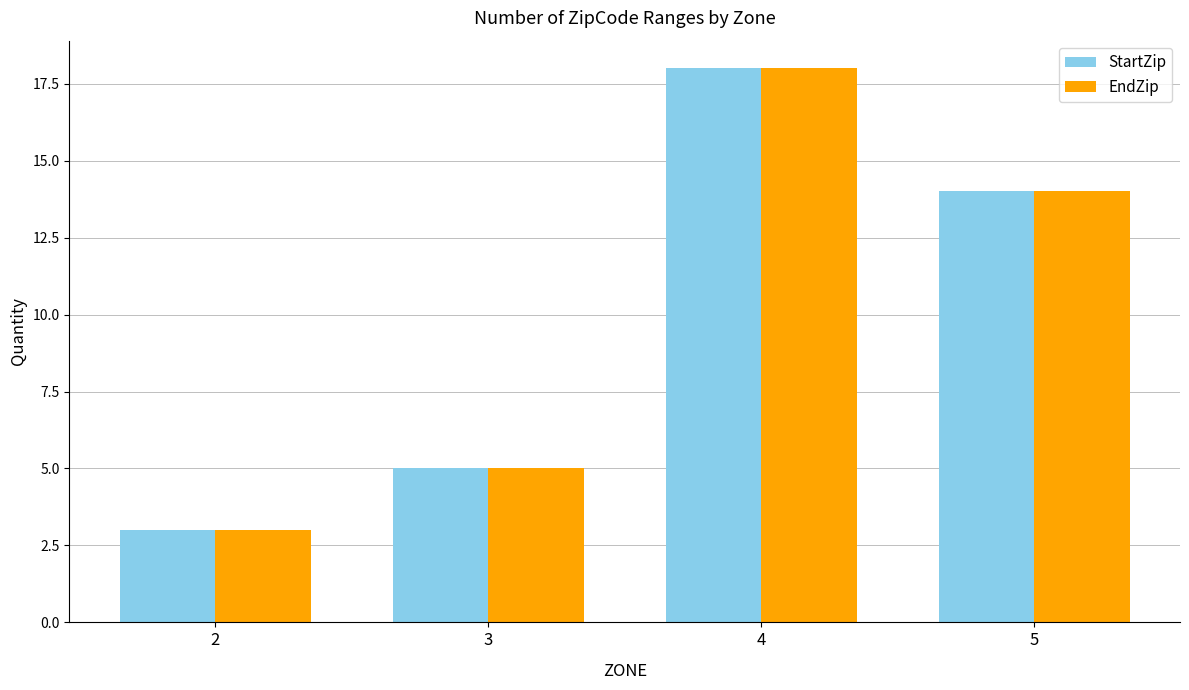

List the labels in order of StartZip value, largest first.

4, 5, 3, 2